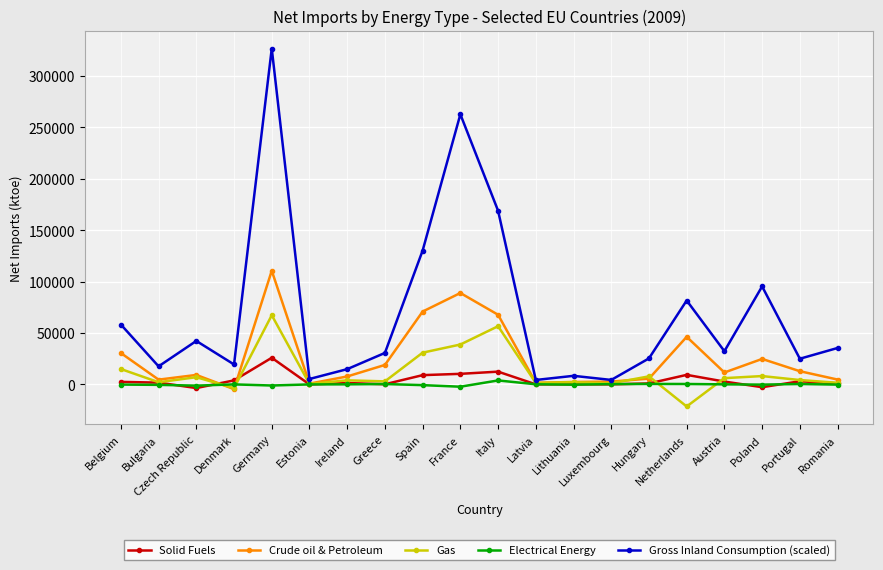

Count the number of categories in the chart.

20